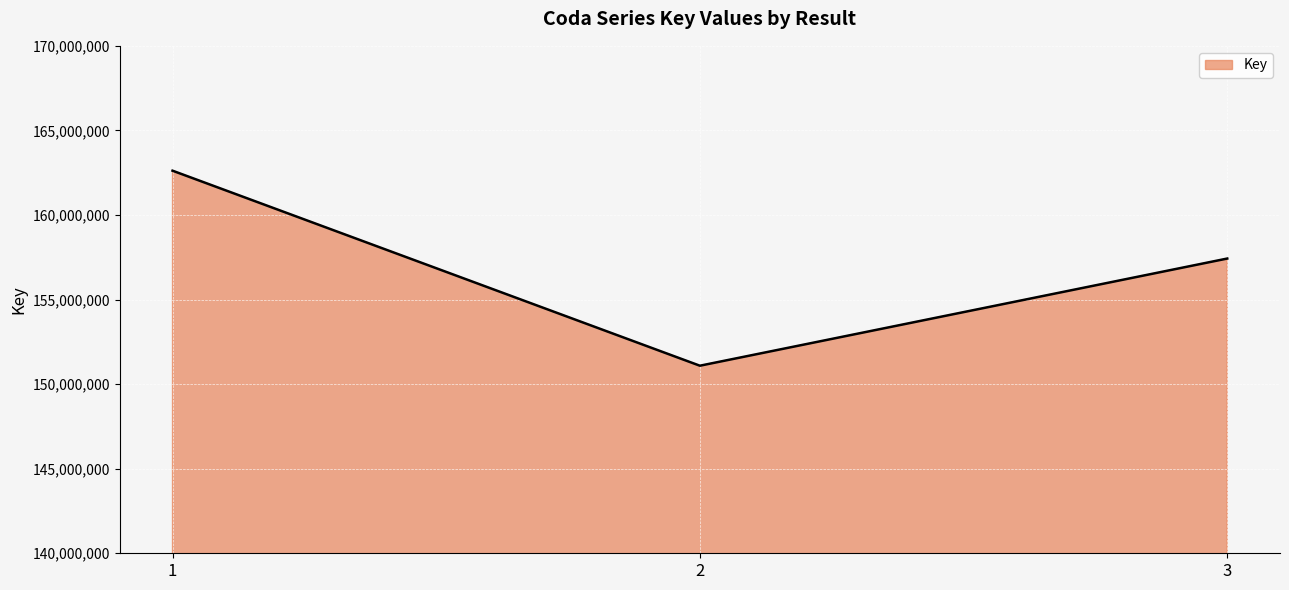

At which label does the data first exceed 157424741?

1